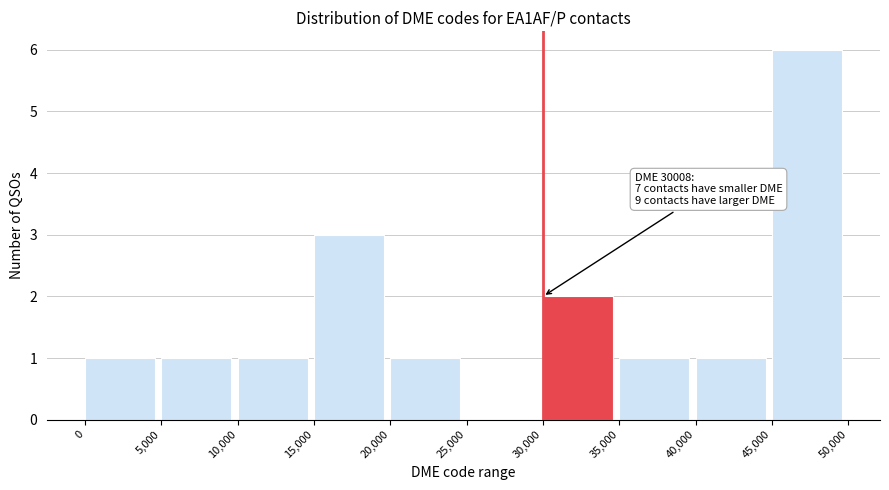

Which range on the x-axis has the tallest bar?

45,000 to 50,000